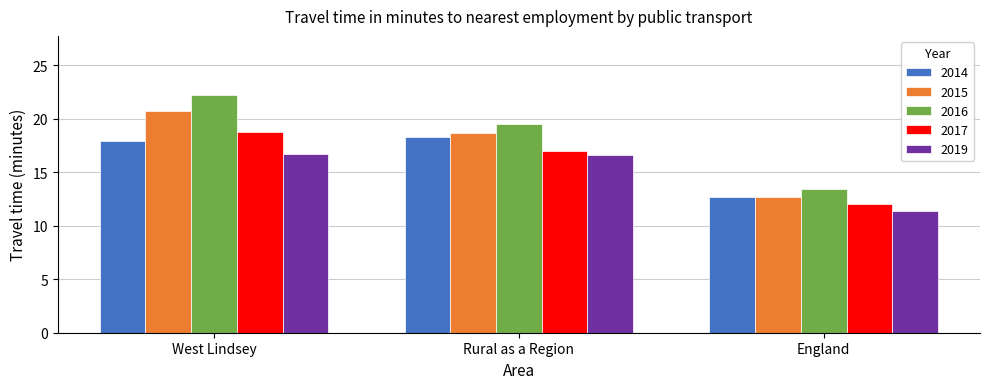

Between Rural as a Region and England, which series saw the biggest shift?

2016